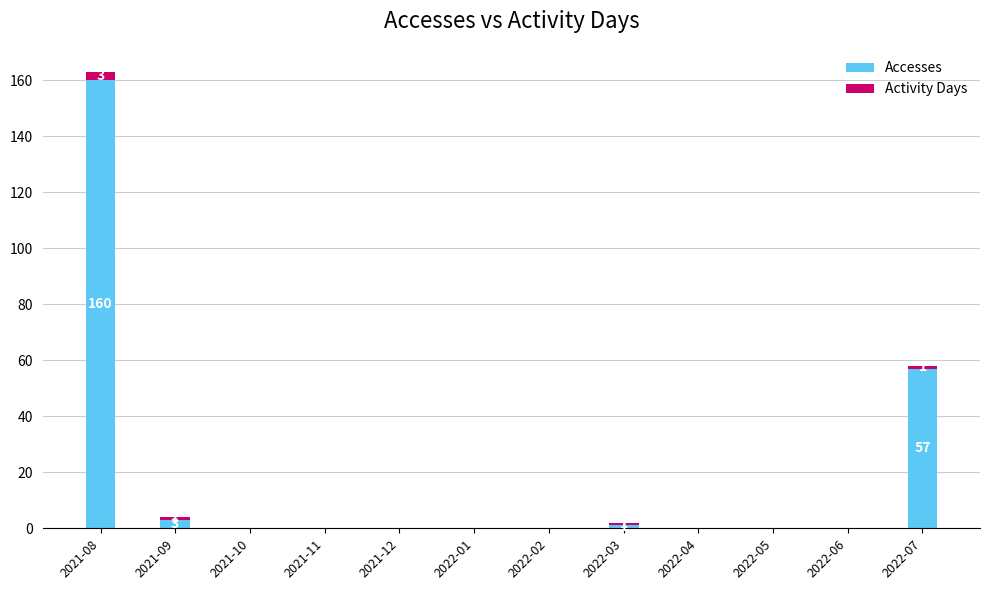

The value of Accesses at 2022-02 is 74. True or false?

False